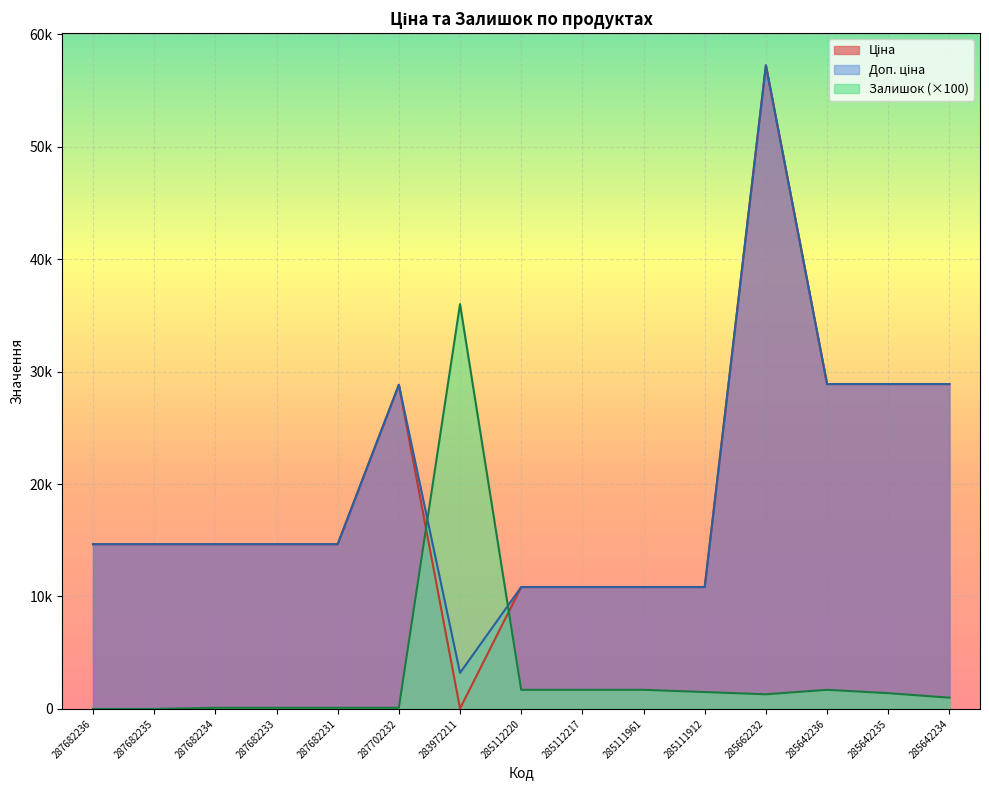

True or false: Ціна and Доп. ціна intersect in this chart.

False